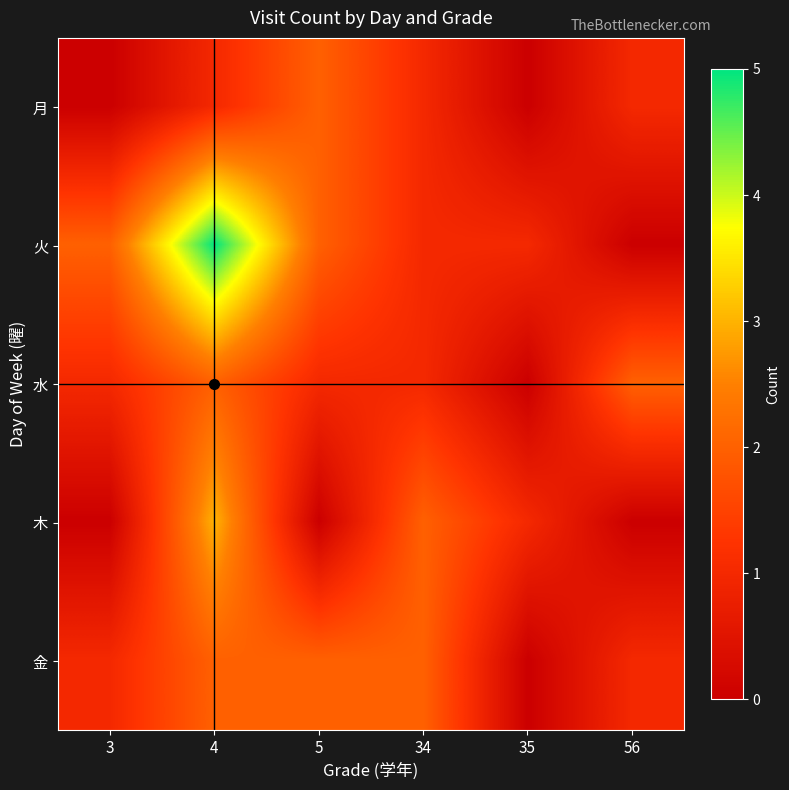

What is the total value across all series at 35?

2